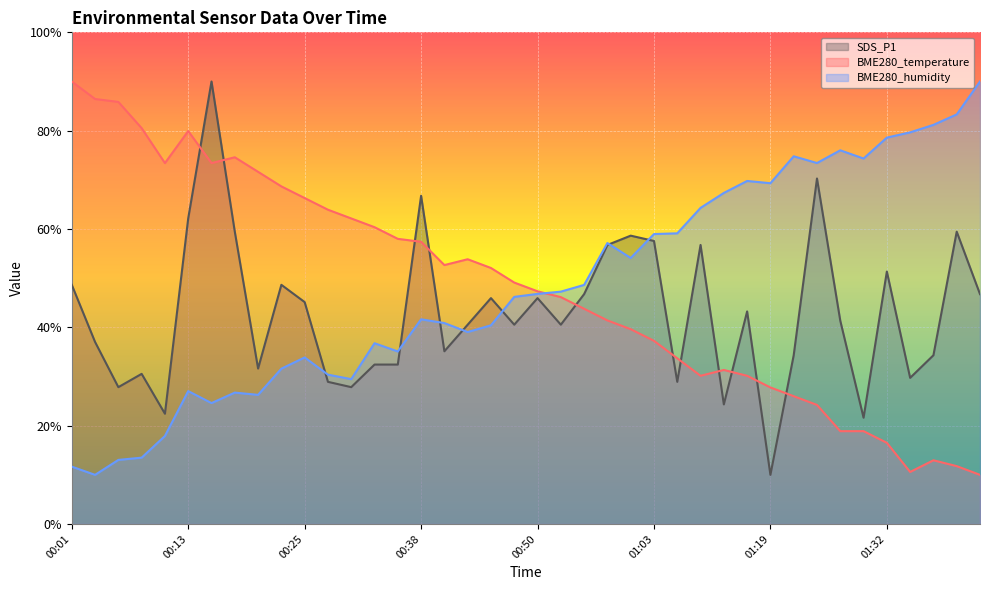

What value does the SDS_P1 series have at 01:27?

41.4